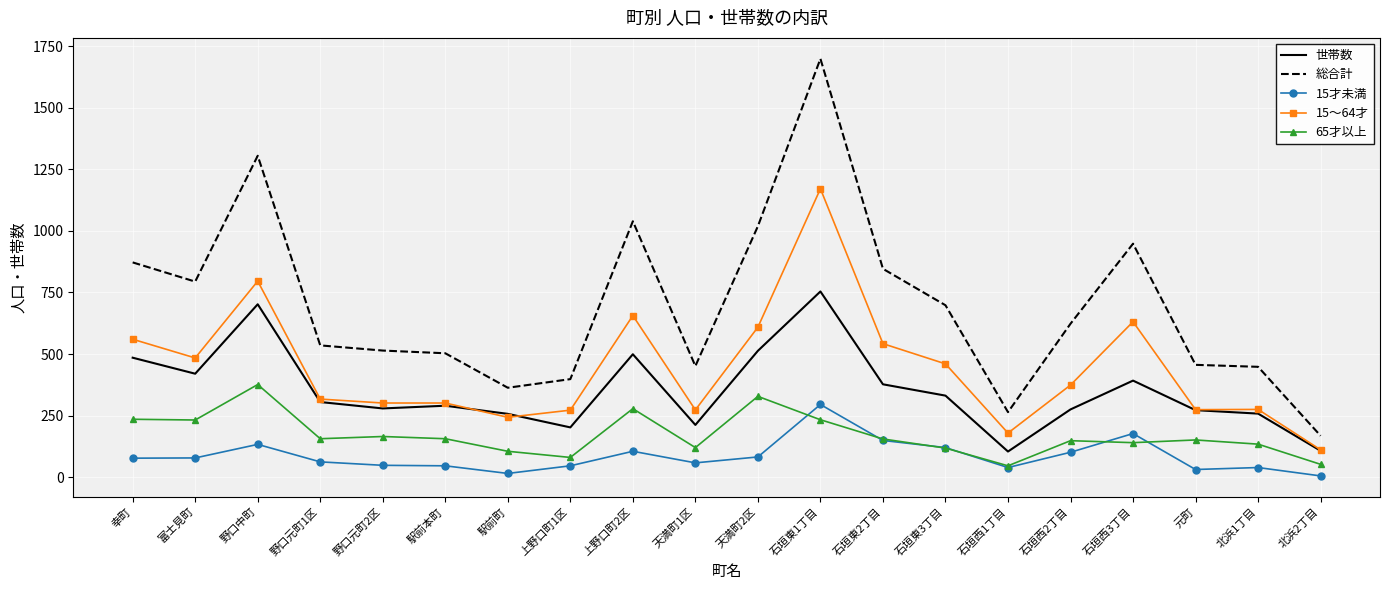

At which category is the sum across all series the highest?

石垣東1丁目